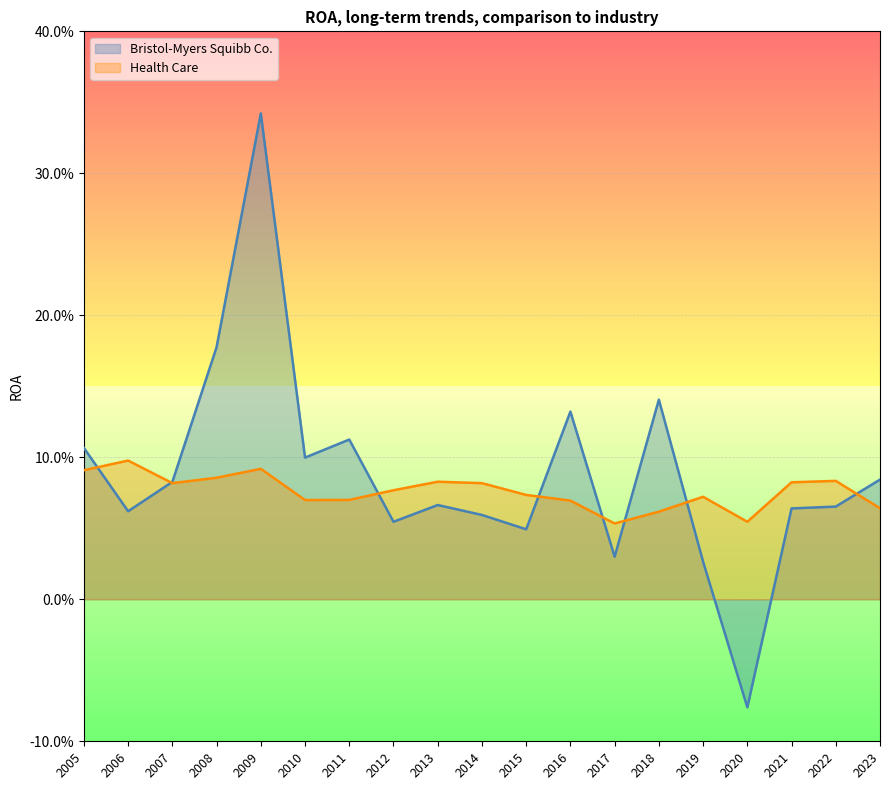

Which has a higher value, 2010 or 2015?

2010